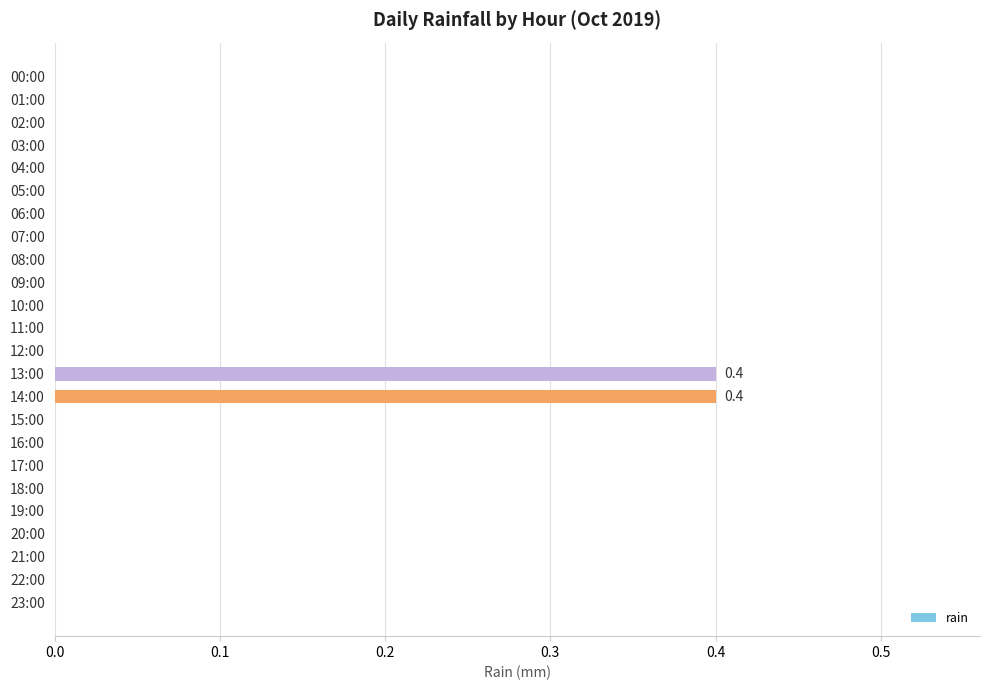

True or false: the data shows -0.2 at 15:00.

False